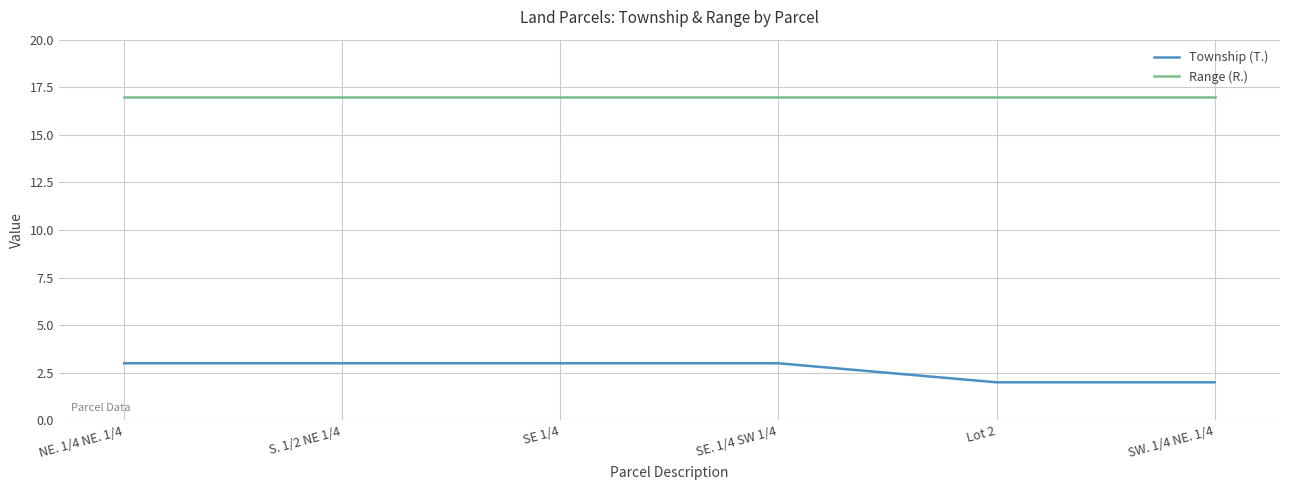

Rank the series by their maximum value, from highest to lowest.

Range (R.), Township (T.)